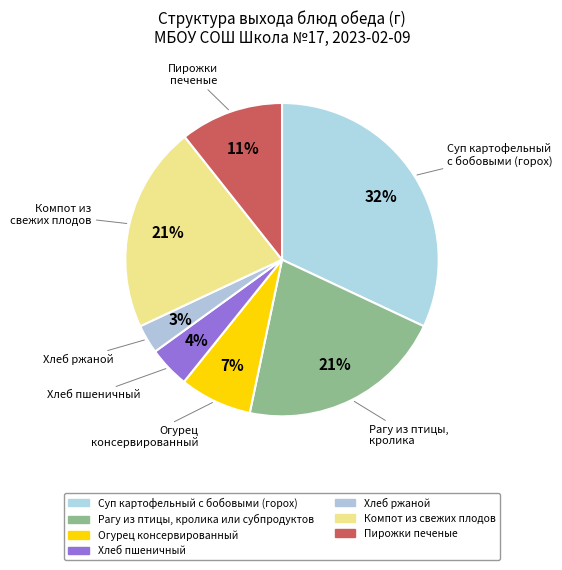

Which slice is the largest?

Суп картофельный с бобовыми (горох)